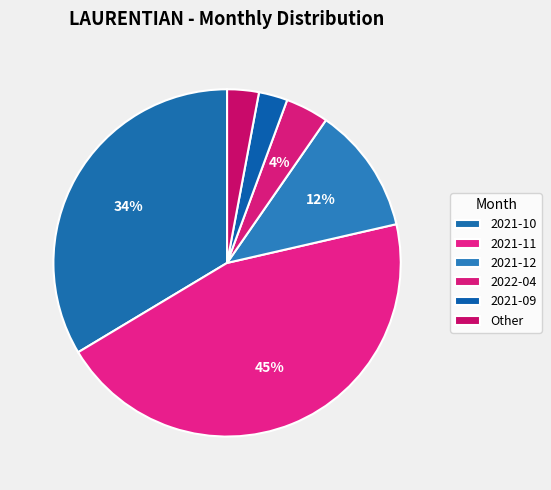

How many slices are in this pie chart?

6